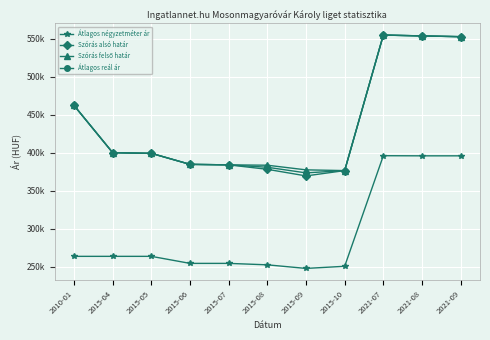

Is it true that Szórás felső határ equals 384193 at 2015-07?

True